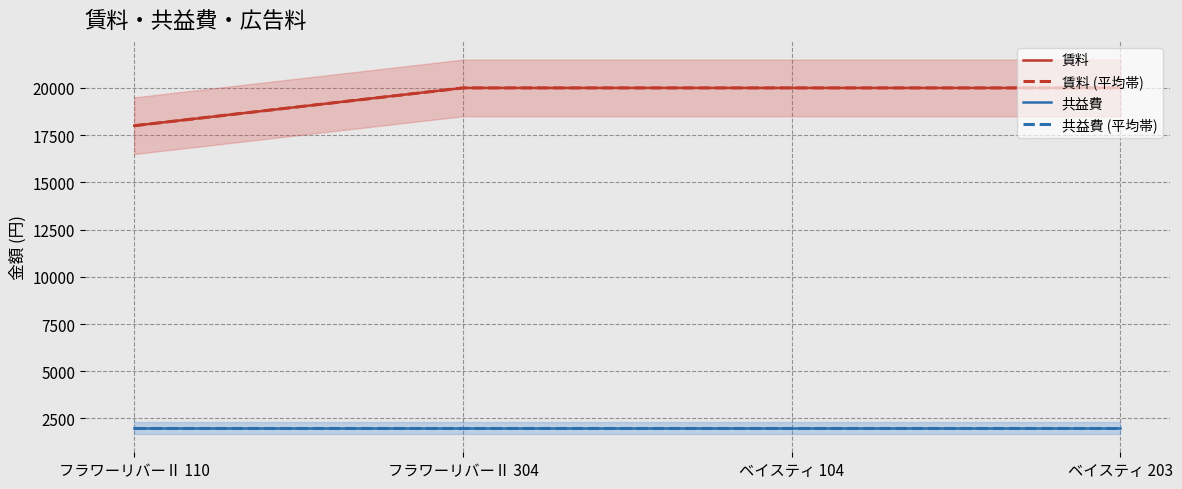

Is this an area chart (filled region under the line)?

No